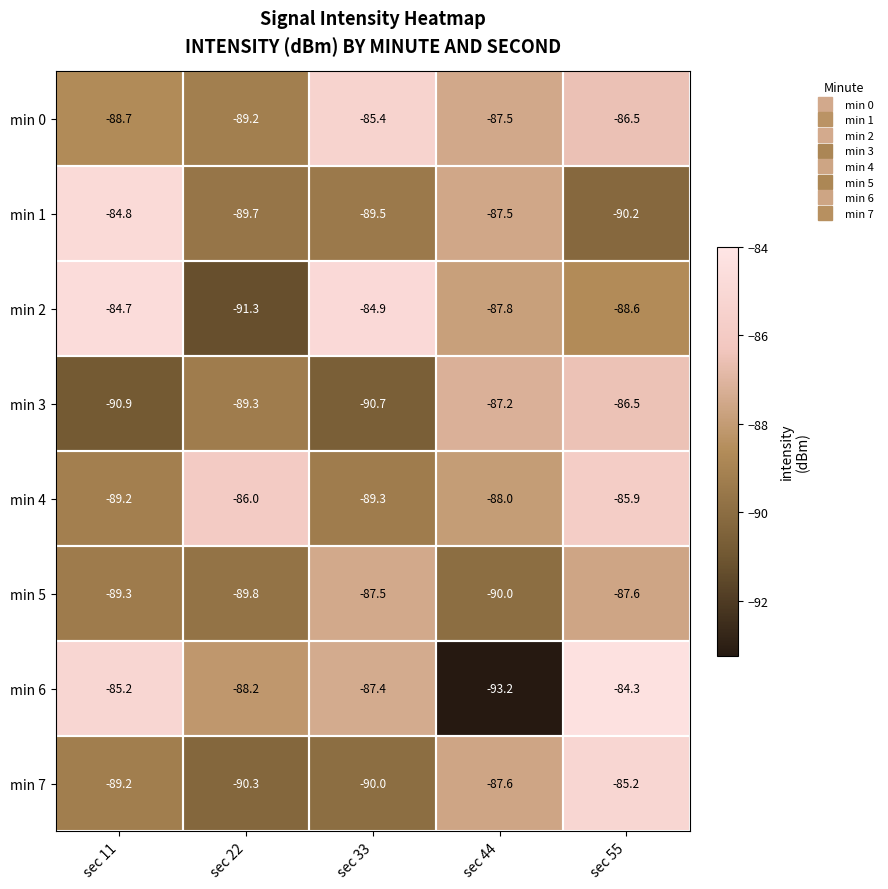

What is the difference between the min 0 values at sec 44 and sec 11?

1.2